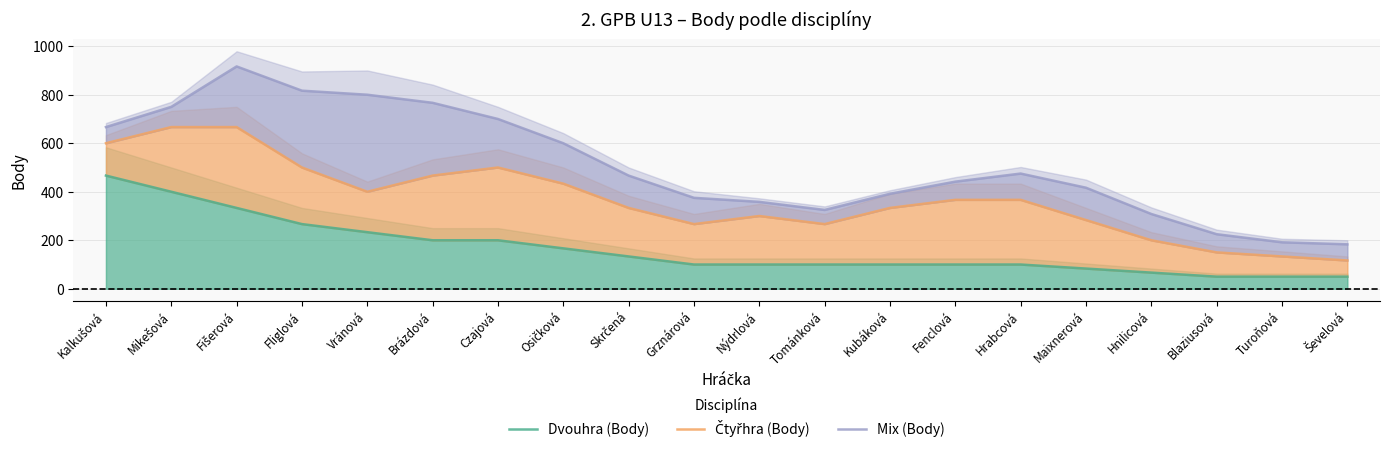

What is the approximate value of Mix (Body) at Fišerová?

916.7